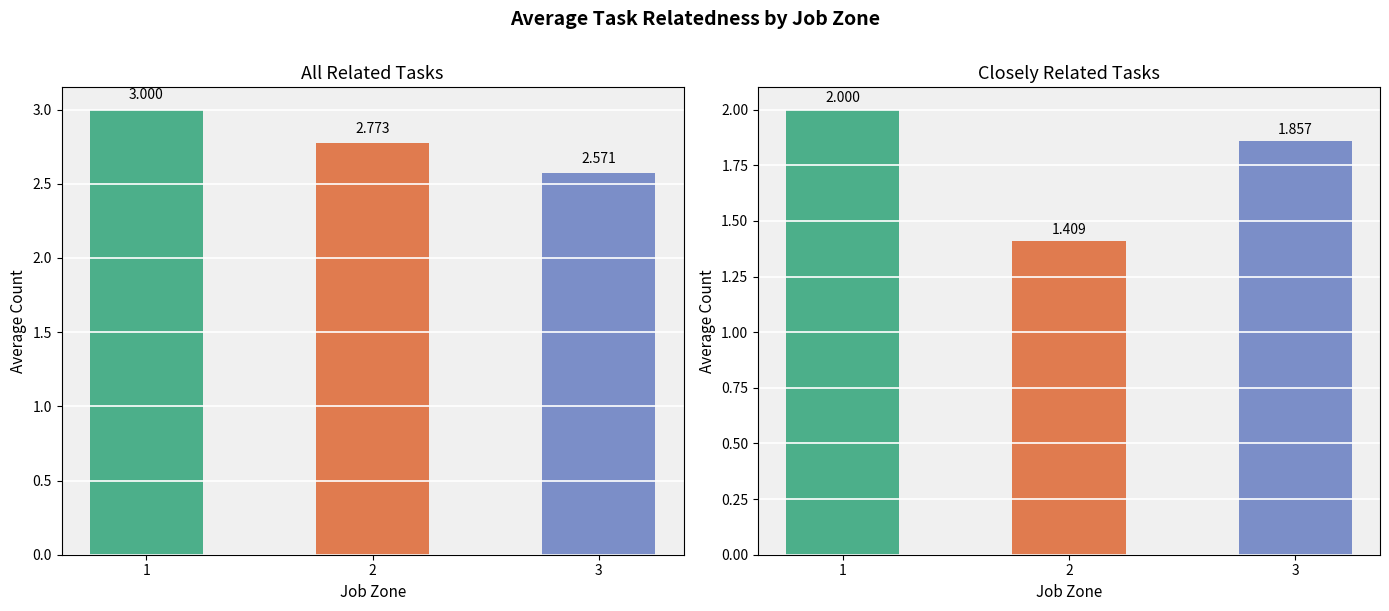

At which label is Closely Related Tasks closest to 1?

2